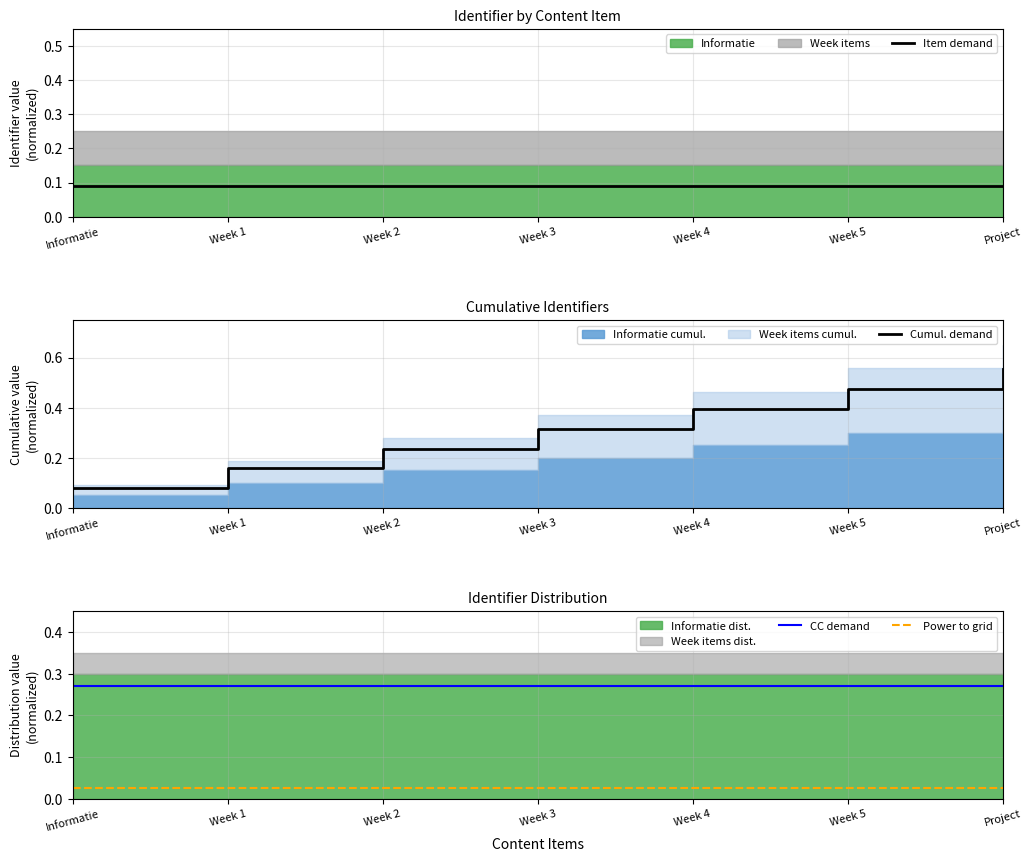

What is the label of the 4th point from the left?

Week 3